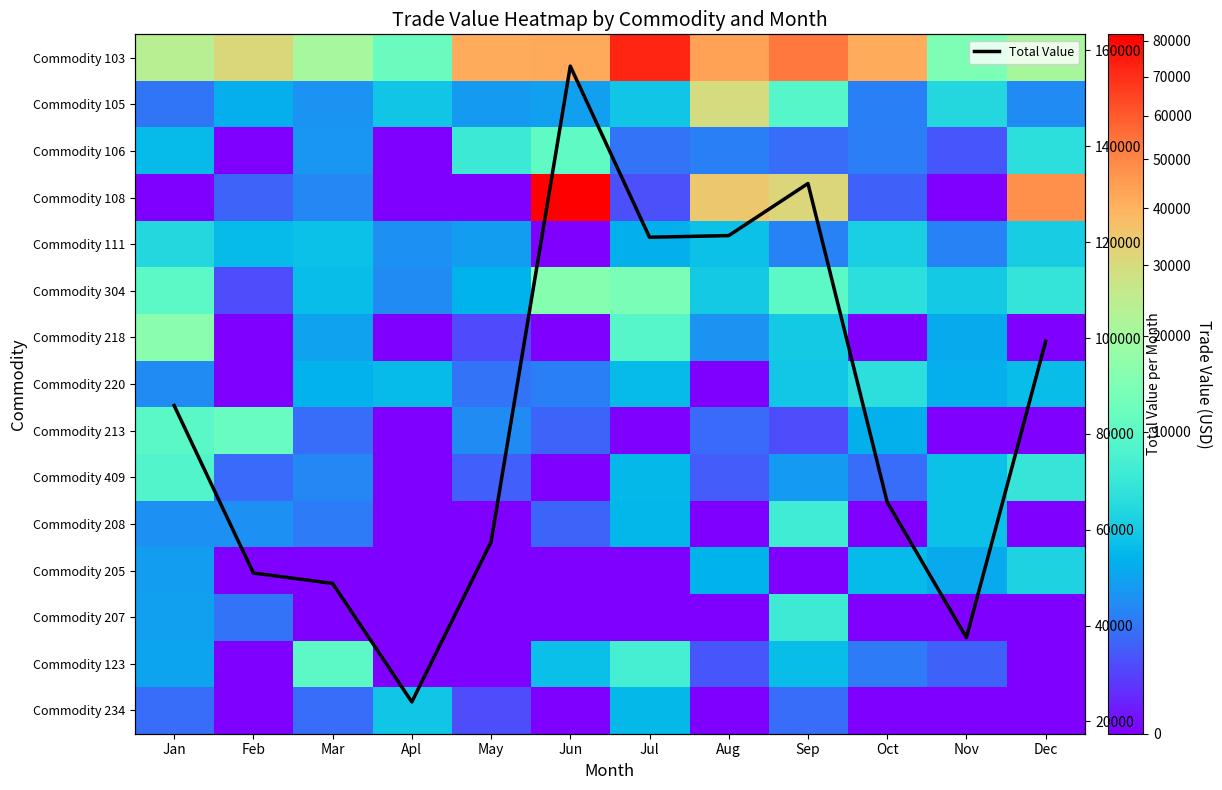

How many categories are shown in the chart?

12